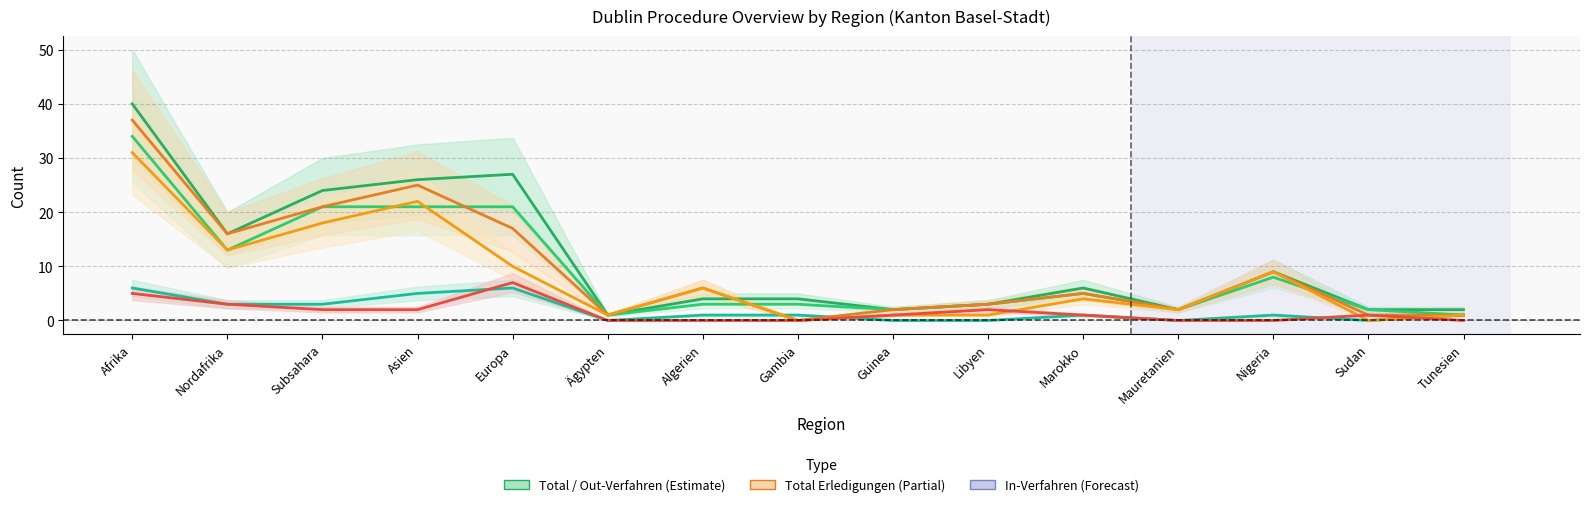

Is the value of Ablehnungen Out at Sudan greater than the value of In-Verfahren at Subsahara?

No